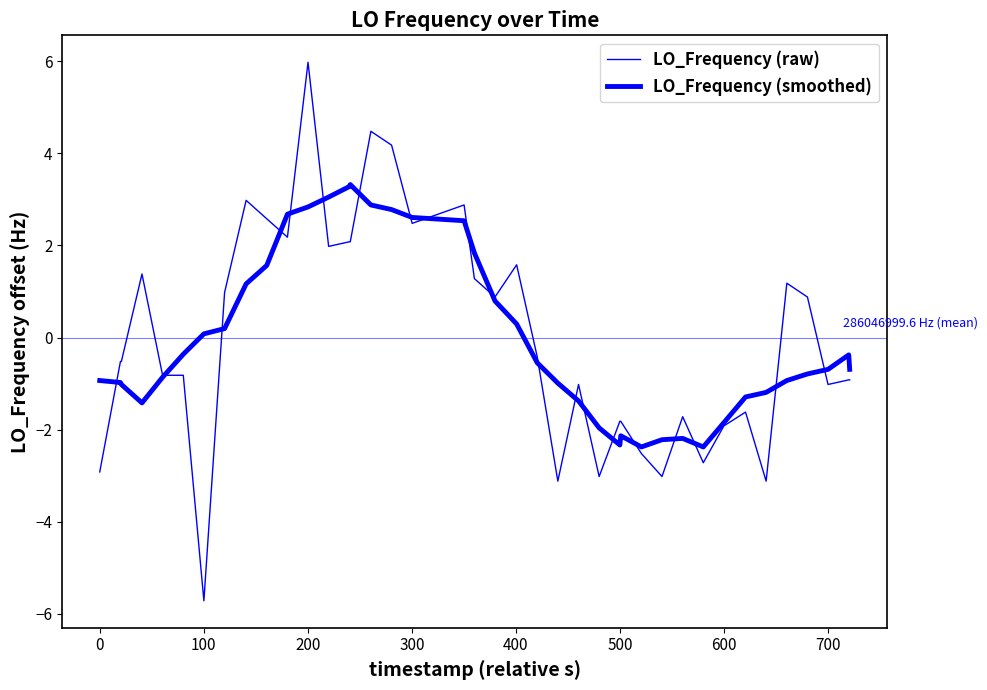

List the series in order of their peak value, highest first.

LO_Frequency (raw), LO_Frequency (smoothed)